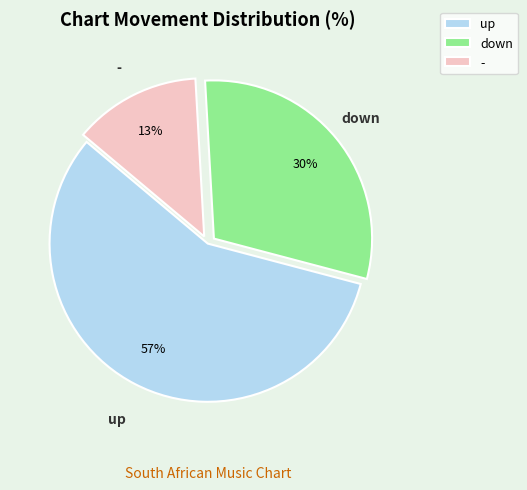

To the nearest percent, what is the difference between the largest and smallest slice percentages?

44%